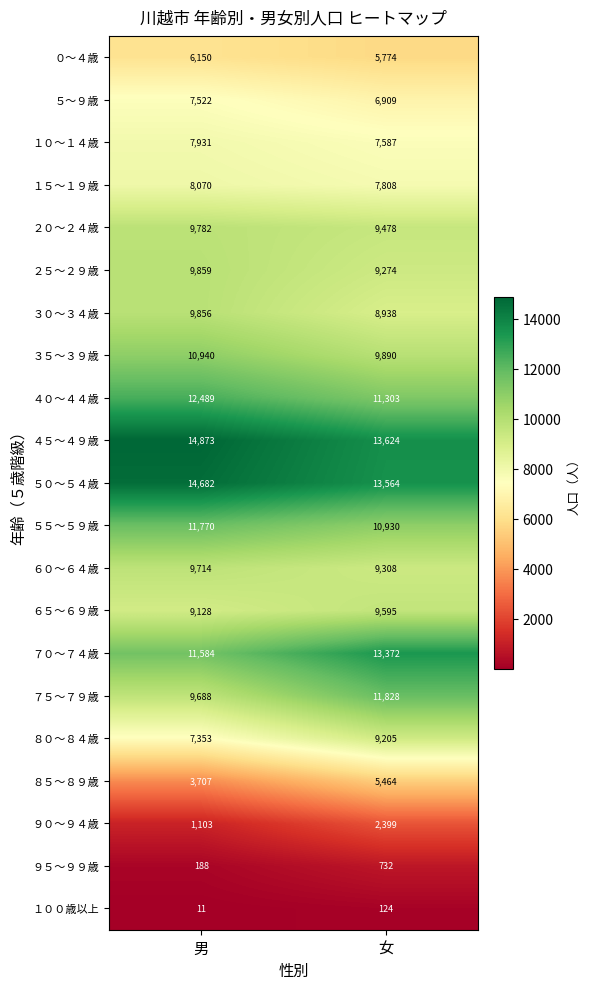

The value of ４０～４４歳 at 男 is 12489. True or false?

True